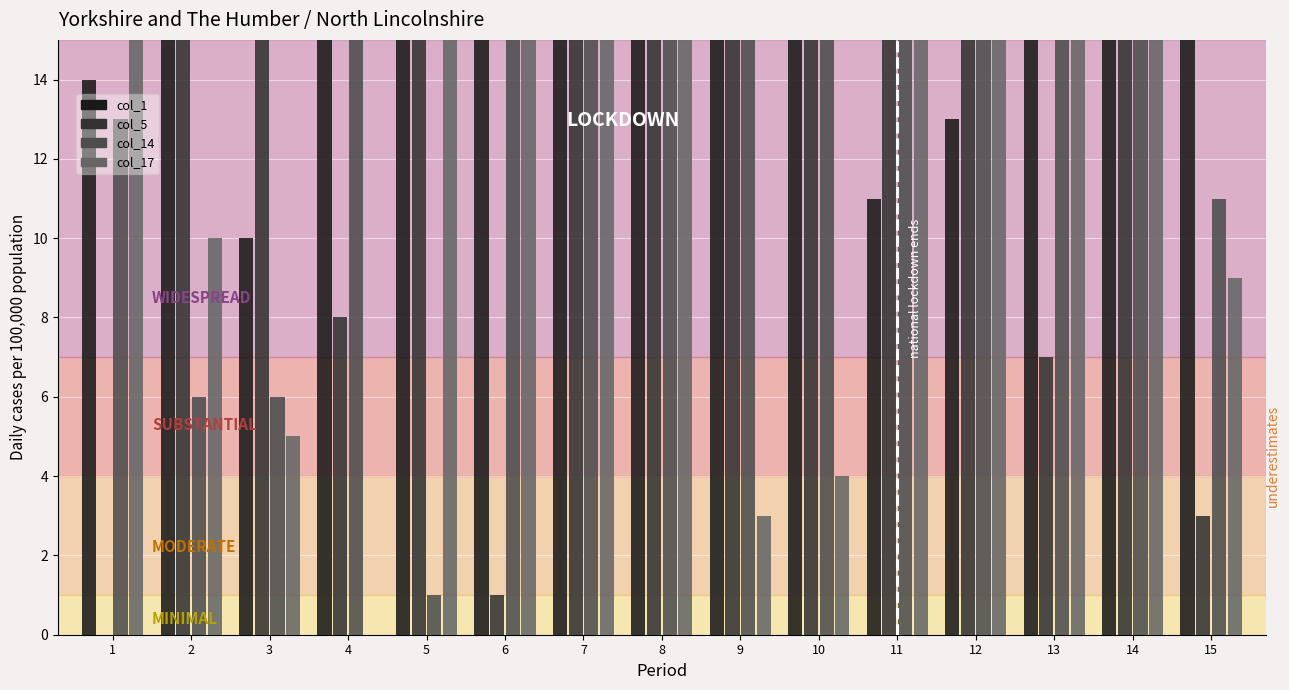

The value of col_1 (bars) at 4 is 34. True or false?

False